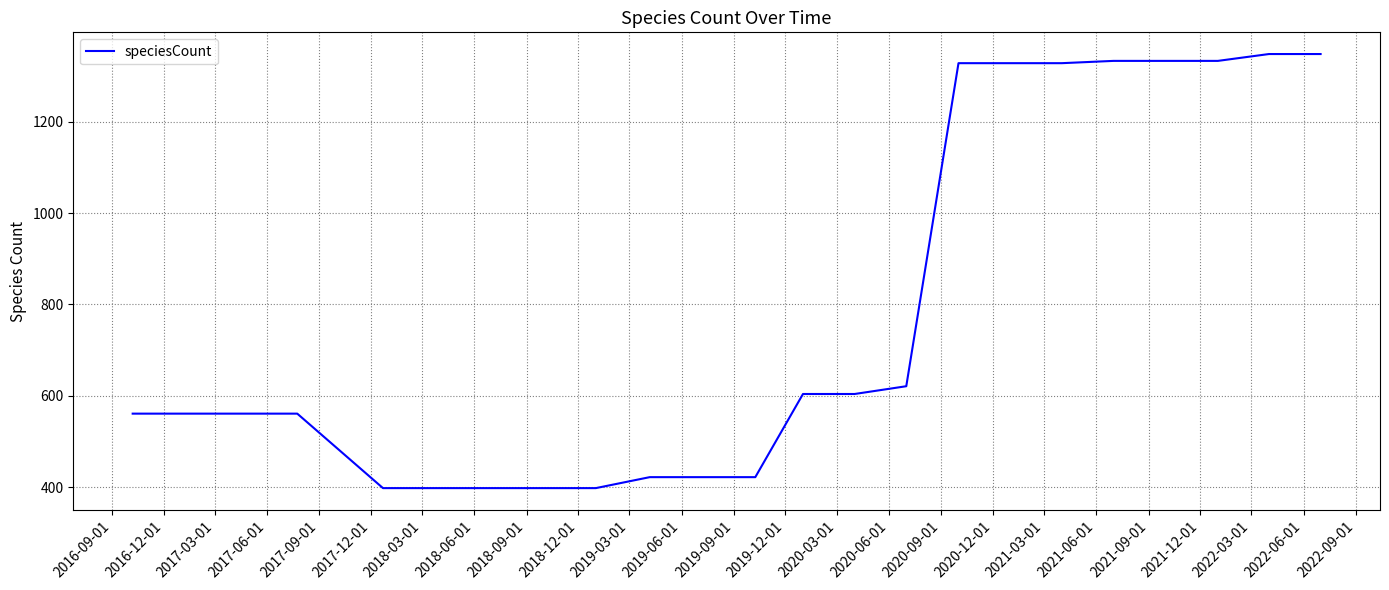

What is the difference between the maximum and minimum values?

950